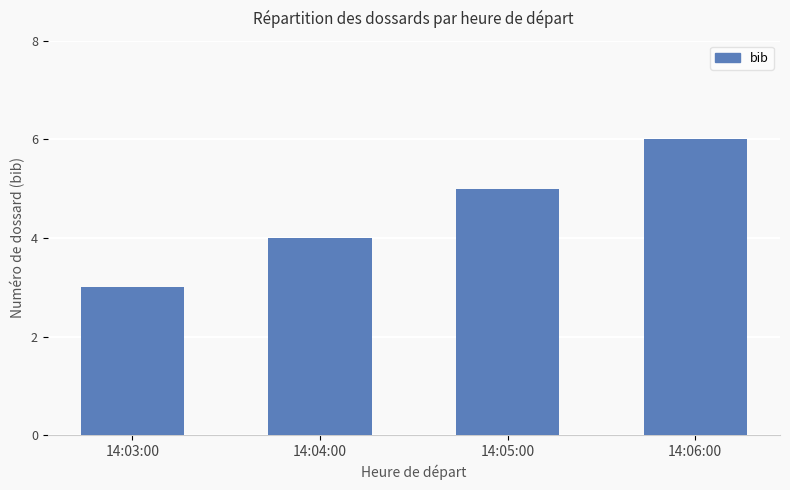

Does the chart contain any negative values?

No